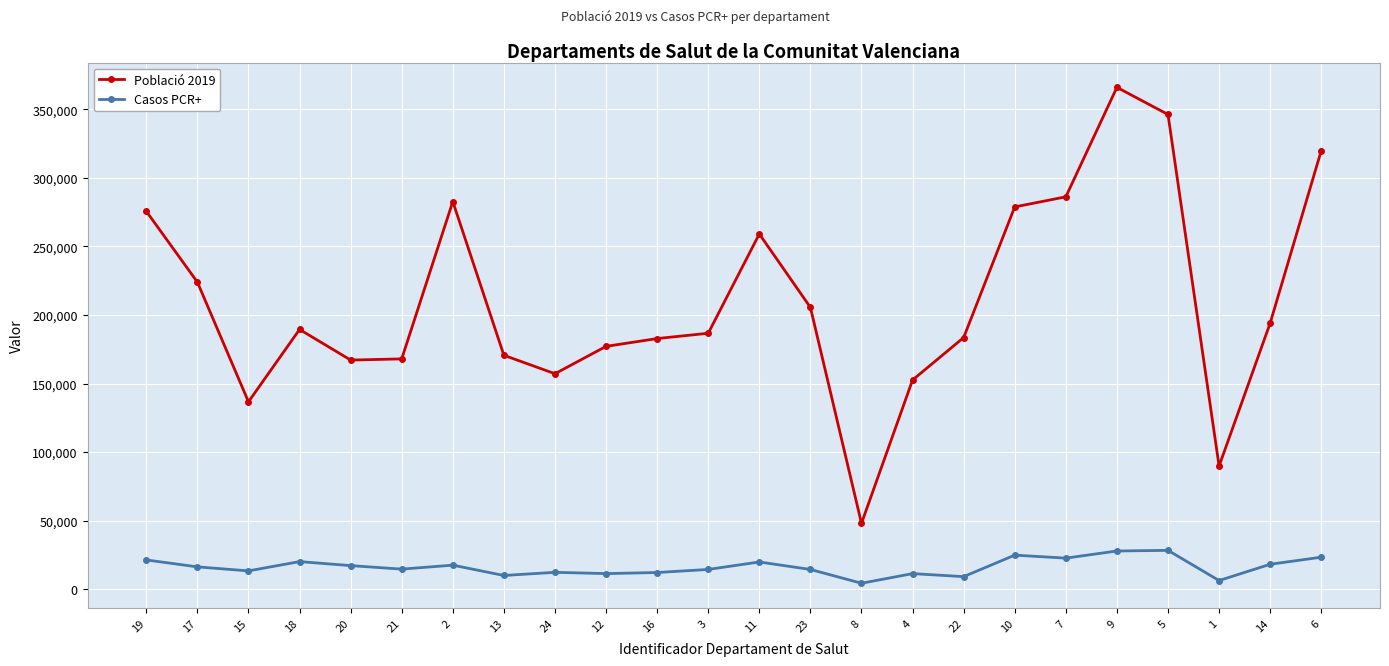

At which category is the sum across all series the highest?

9